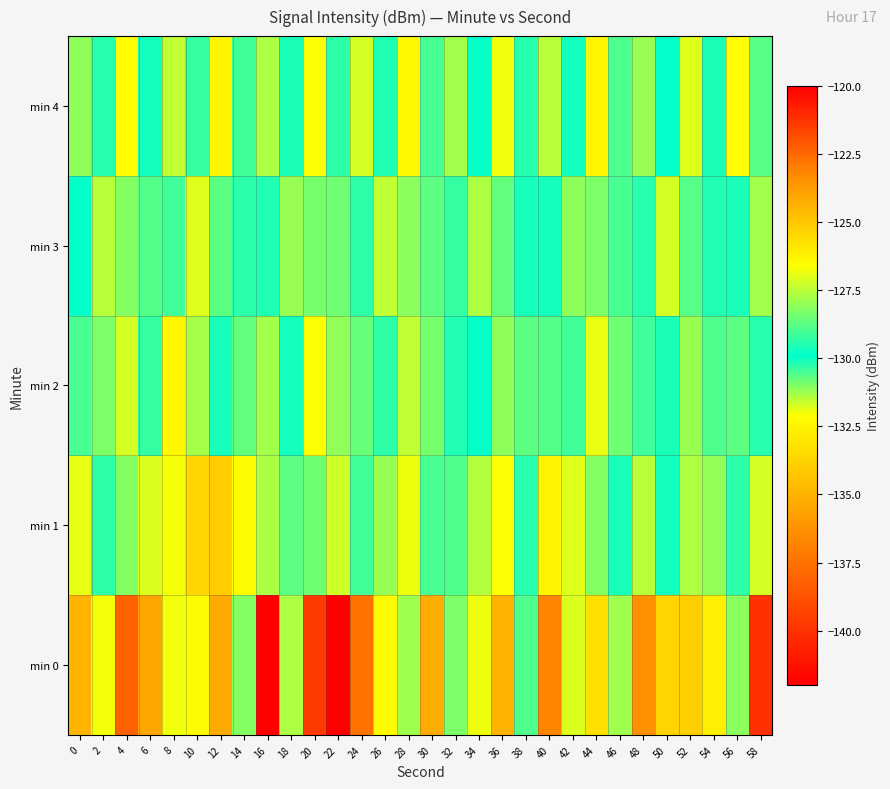

Which has a higher value, 6 or 2?

2